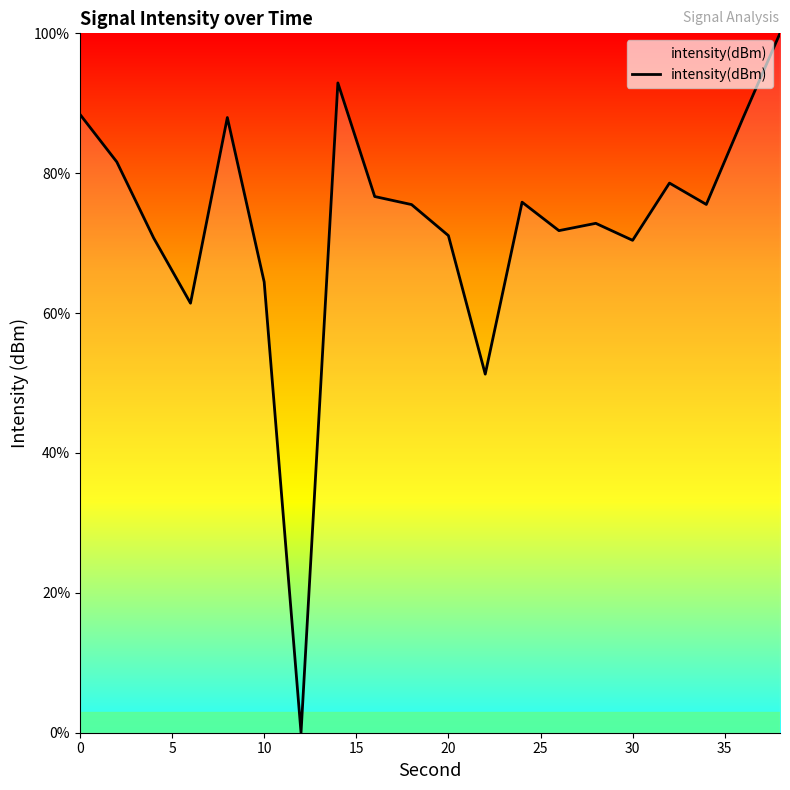

What is the difference between the maximum and second lowest values?

48.7